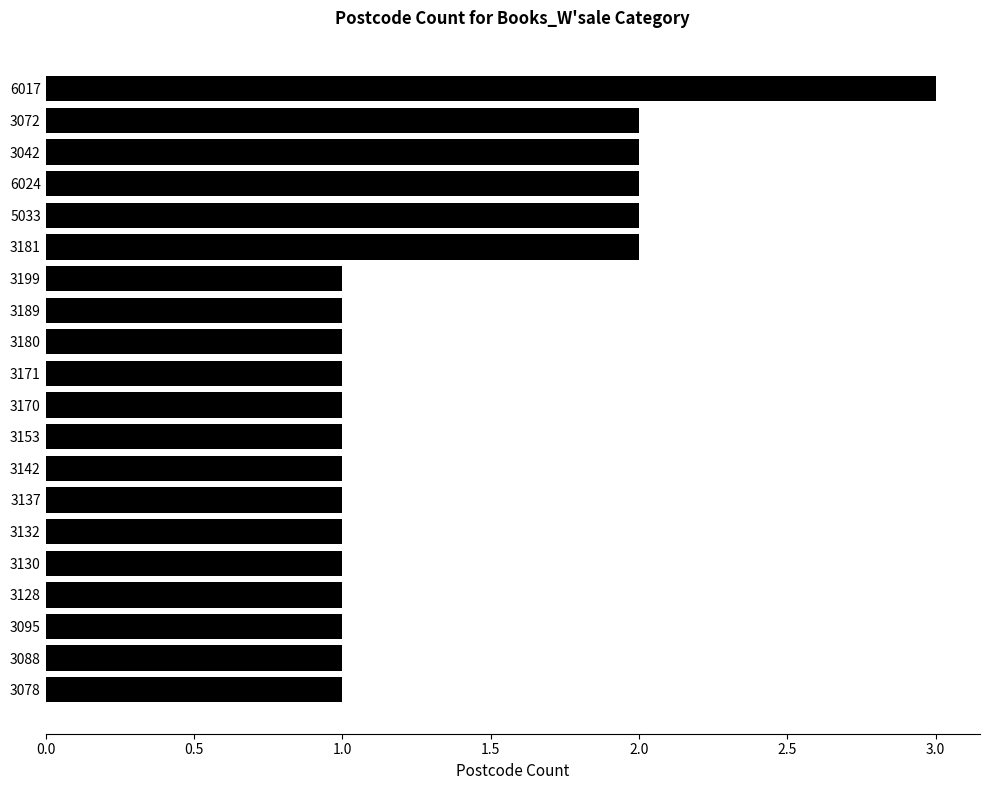

What is the average value?

1